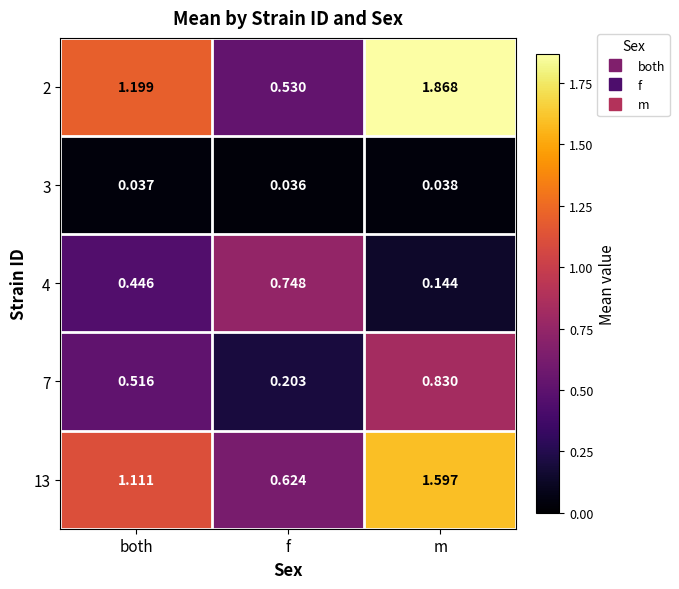

At m, list the series in order from smallest to largest.

3, 4, 7, 13, 2